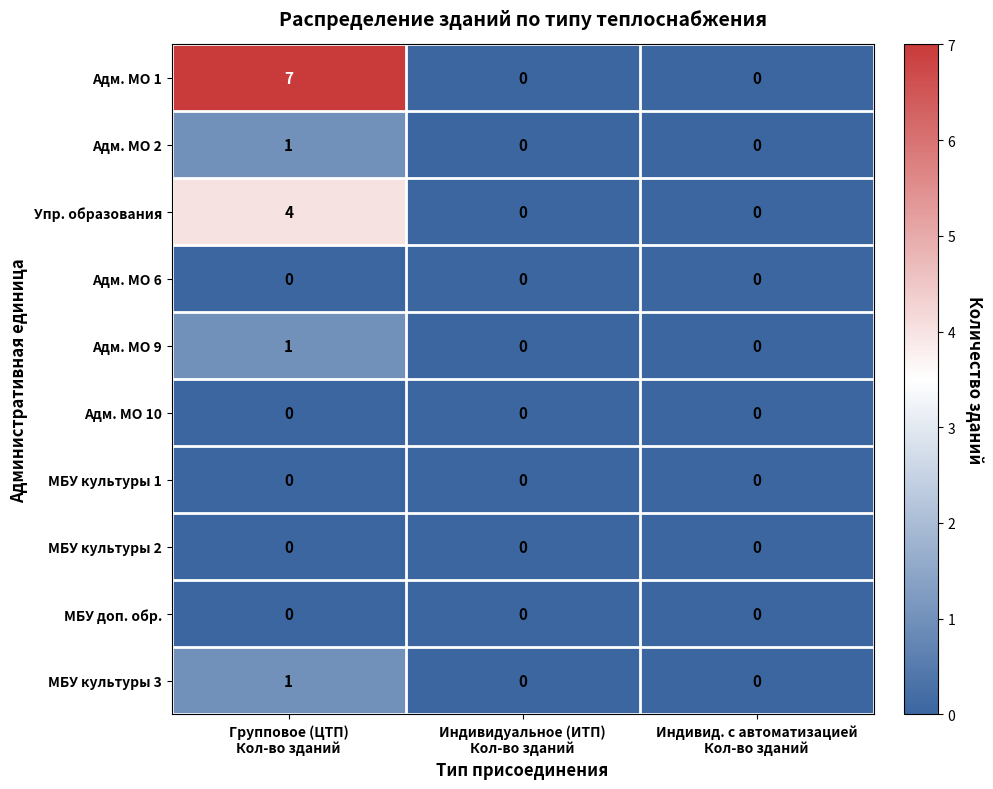

Reading left to right, list all the values displayed in this chart.

Адм. МО 1: 7	0	0
Адм. МО 2: 1	0	0
Упр. образования: 4	0	0
Адм. МО 6: 0	0	0
Адм. МО 9: 1	0	0
Адм. МО 10: 0	0	0
МБУ культуры 1: 0	0	0
МБУ культуры 2: 0	0	0
МБУ доп. обр.: 0	0	0
МБУ культуры 3: 1	0	0